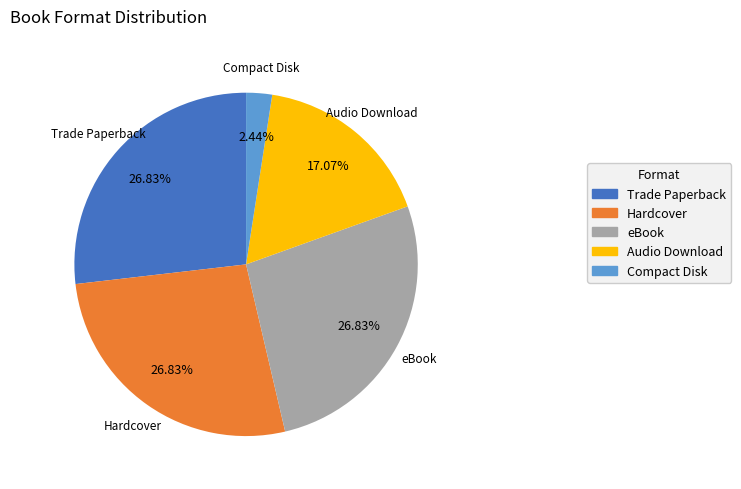

How many segments does this pie chart have?

5